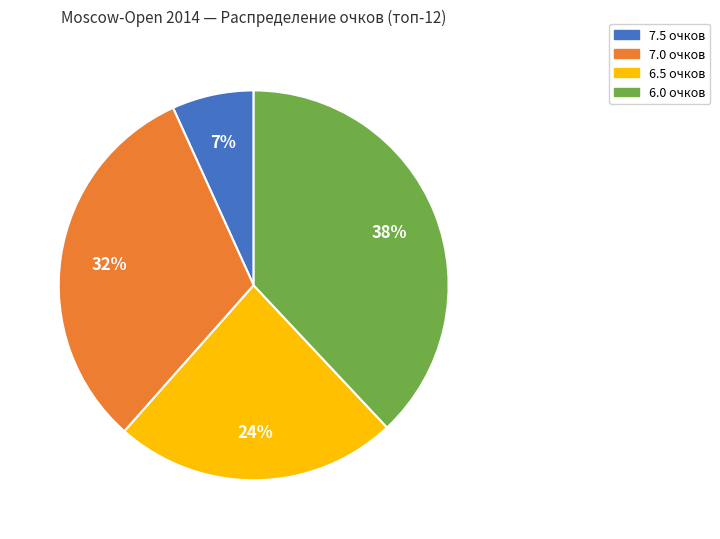

Is there a majority slice in this chart?

No